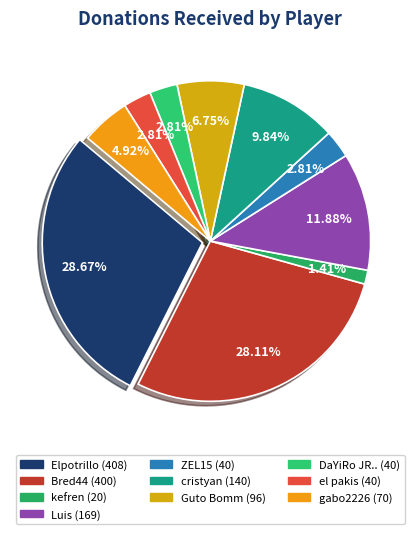

To the nearest percent, what is the average slice percentage?

10%